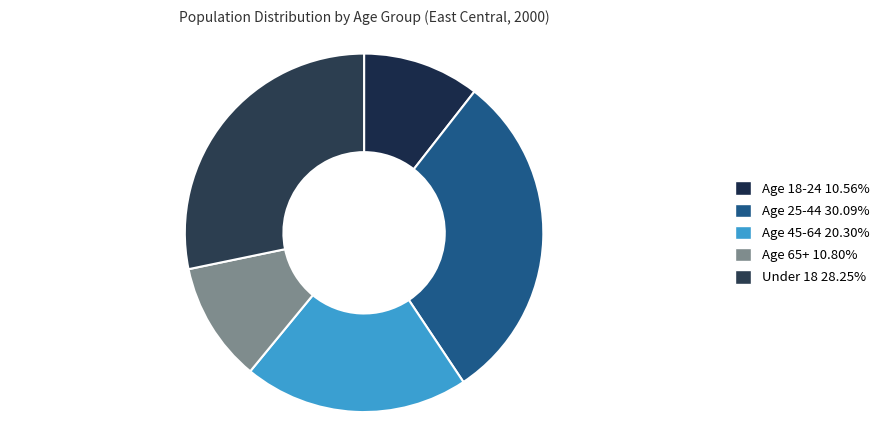

How many slices are in this pie chart?

5